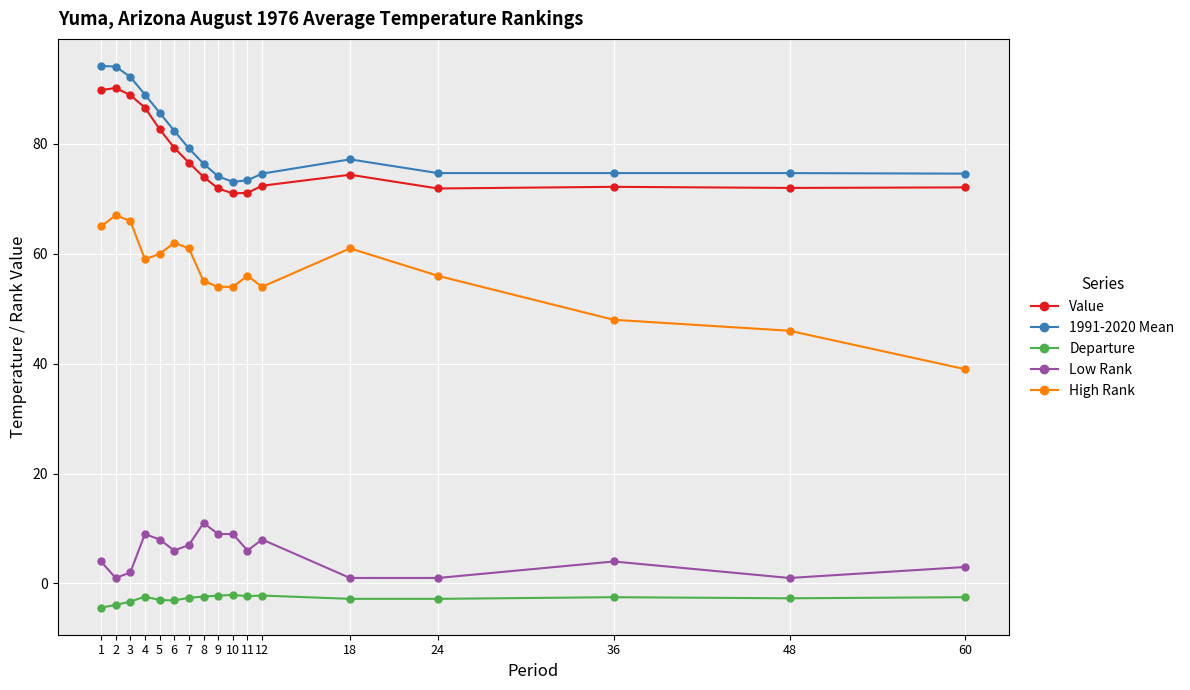

True or false: Departure has more than 1 points higher than both neighbors.

True